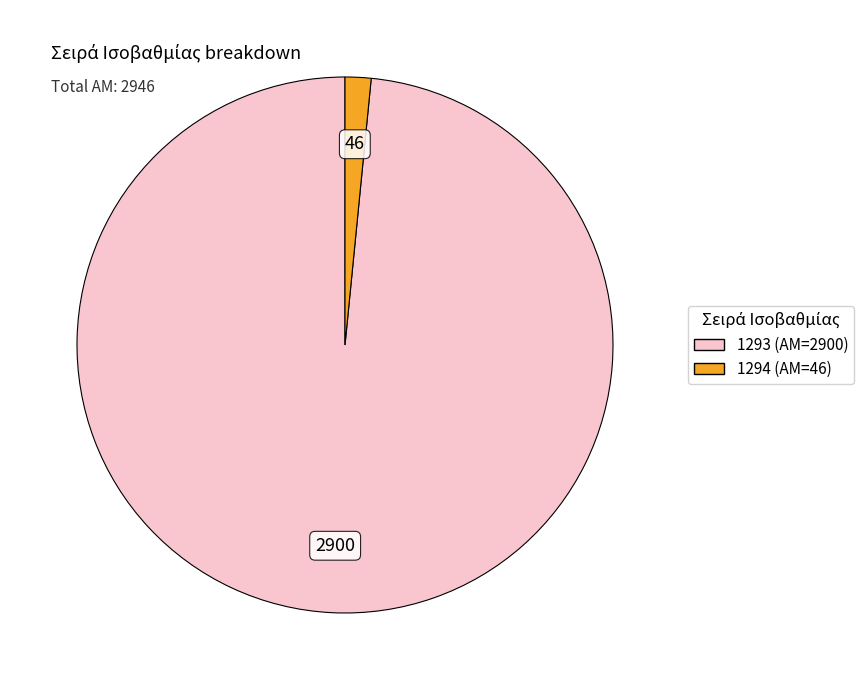

The 1293 slice represents 89% of the pie. True or false?

False